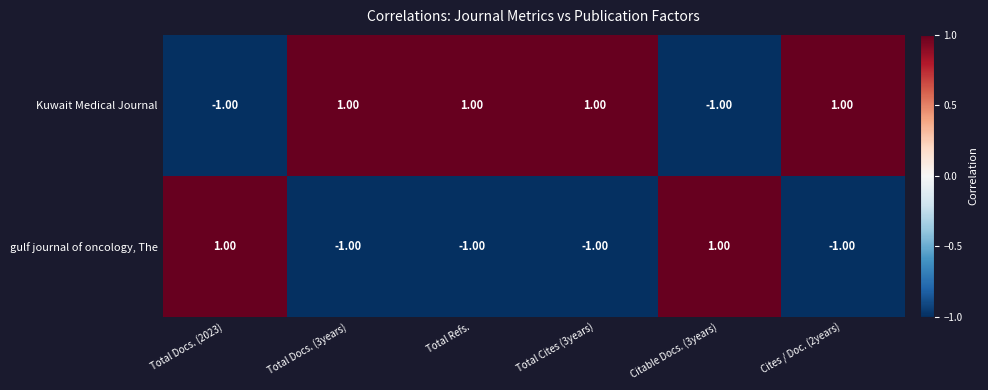

How many distinct data groups are displayed?

2